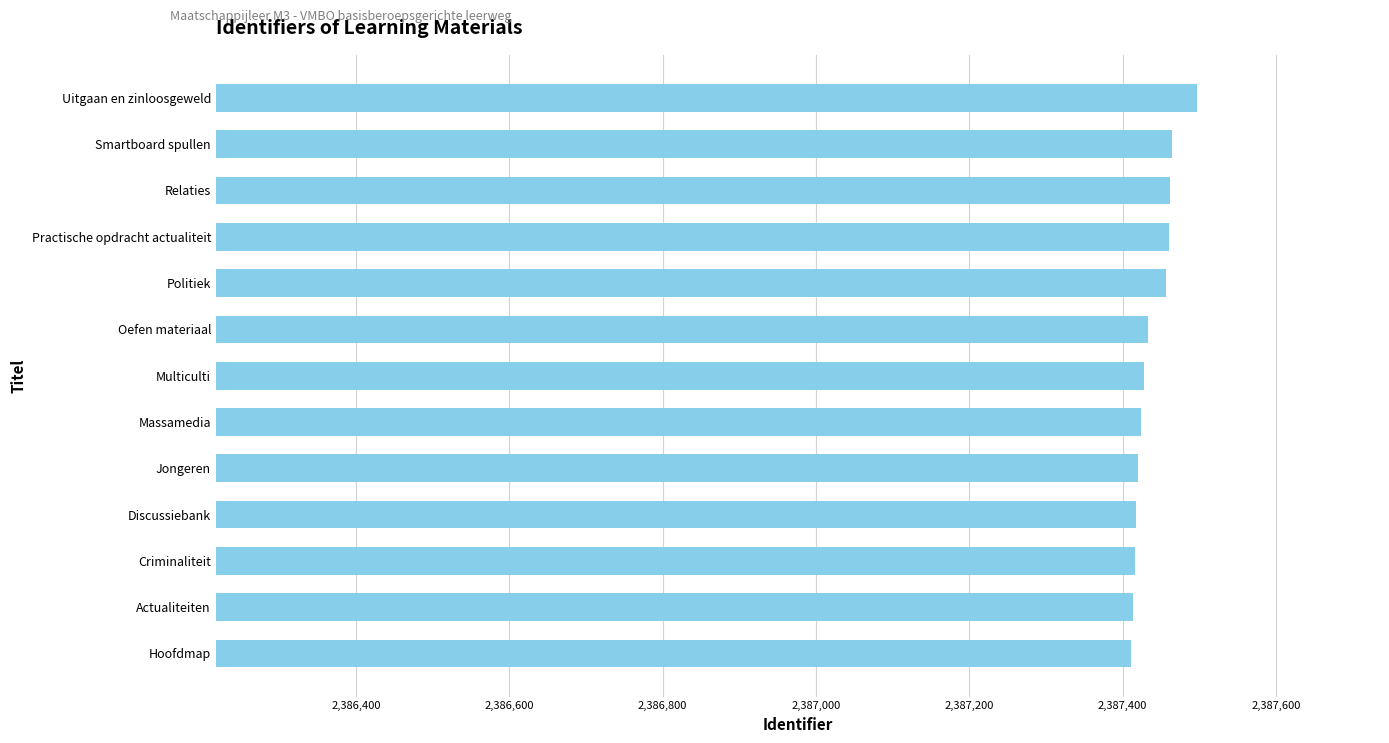

What is the average value?

2387439